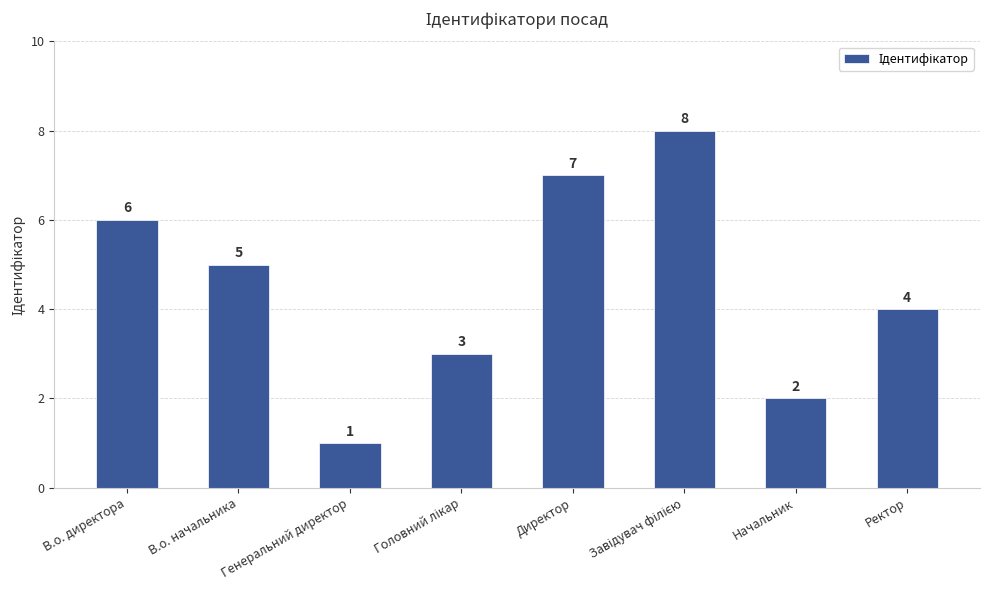

Count the number of categories in the chart.

8